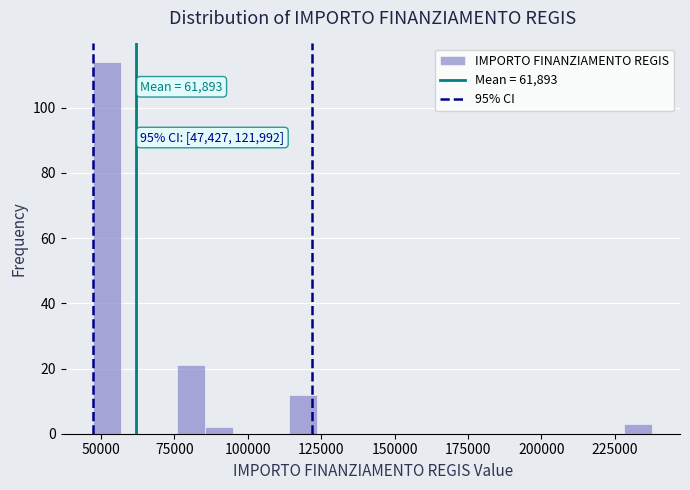

Read against the x-axis, roughly where is the centre of the tallest bar?

50000